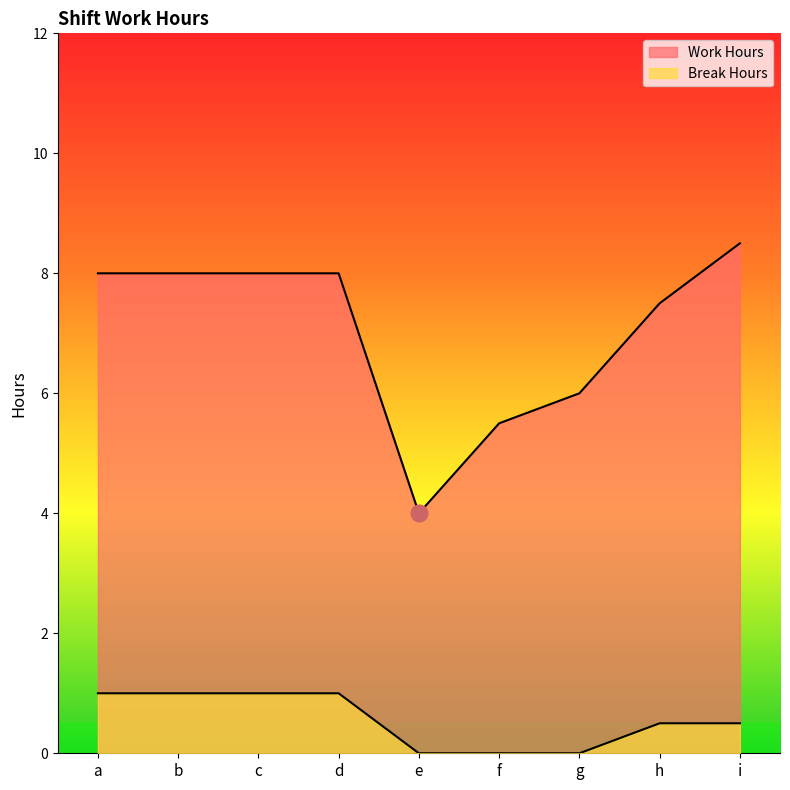

At which category does Work Hours reach its first local valley?

e